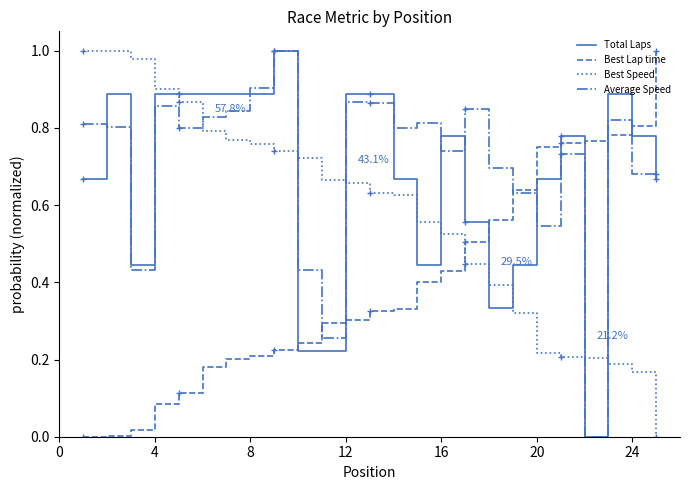

Is this an area chart (filled region under the line)?

No